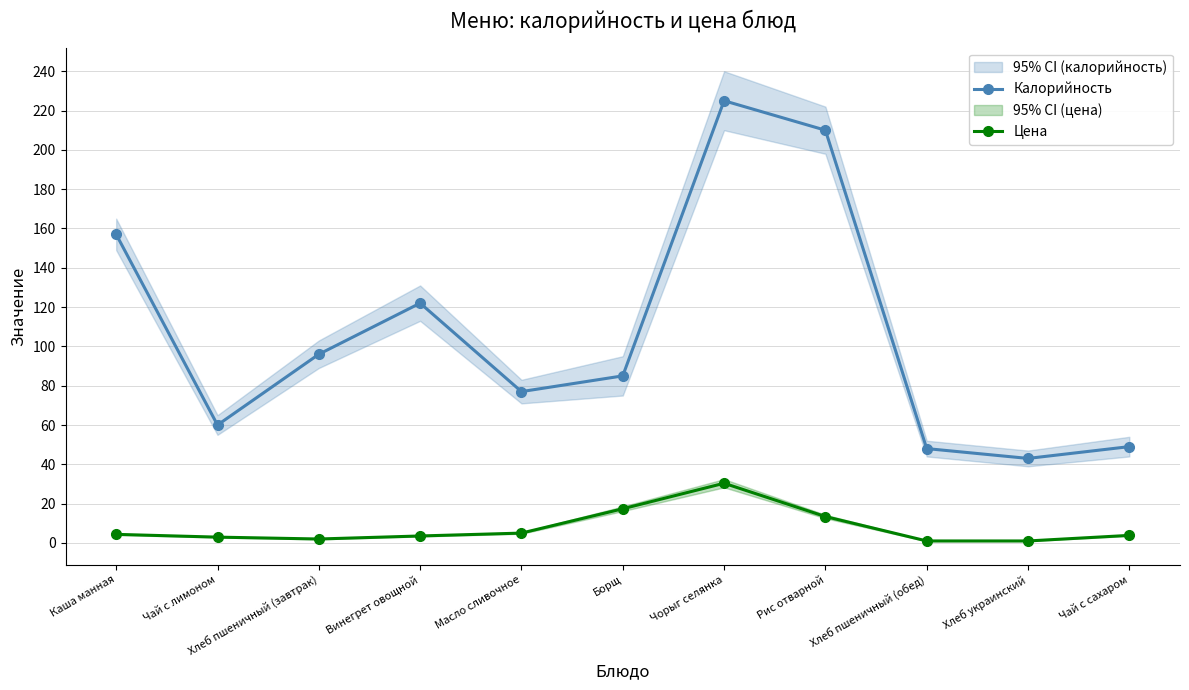

What is the total value across all series at Каша манная?

161.4